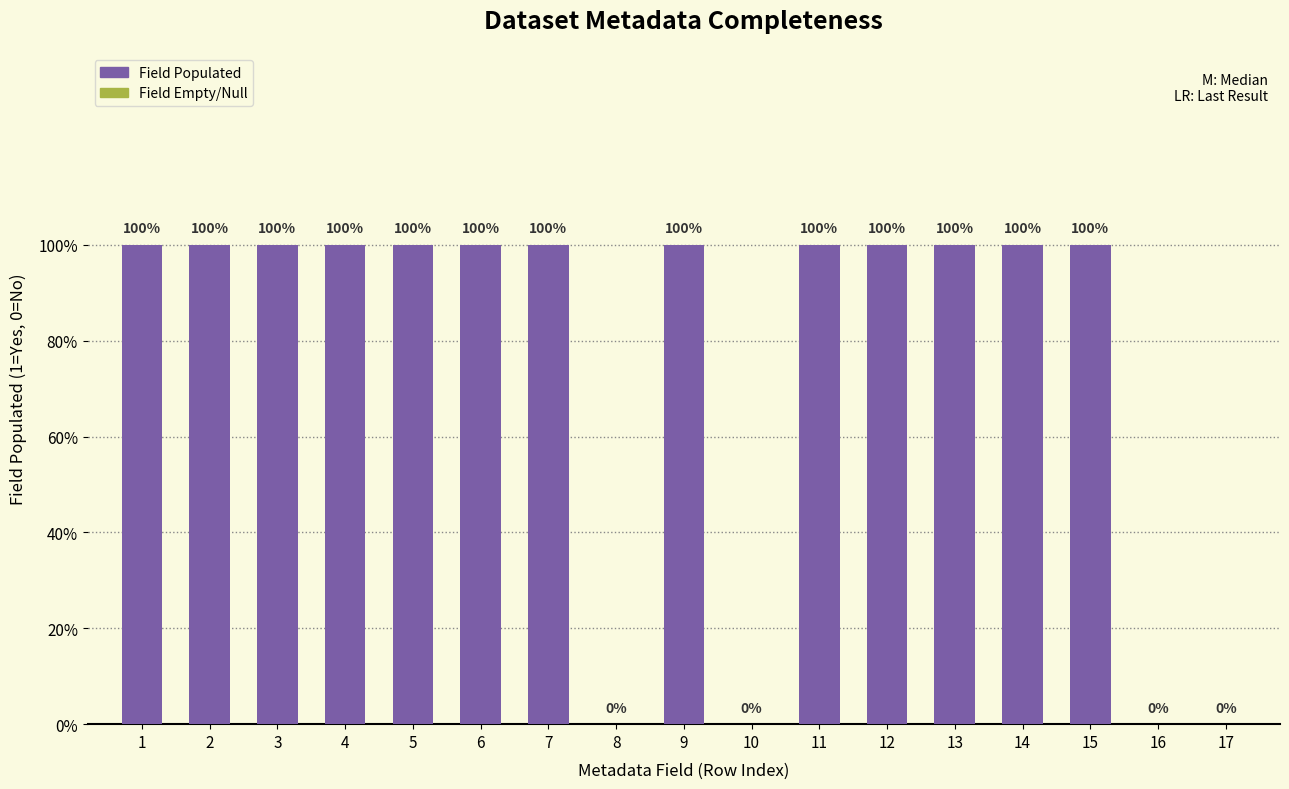

True or false: the data shows 0 at 10.

False